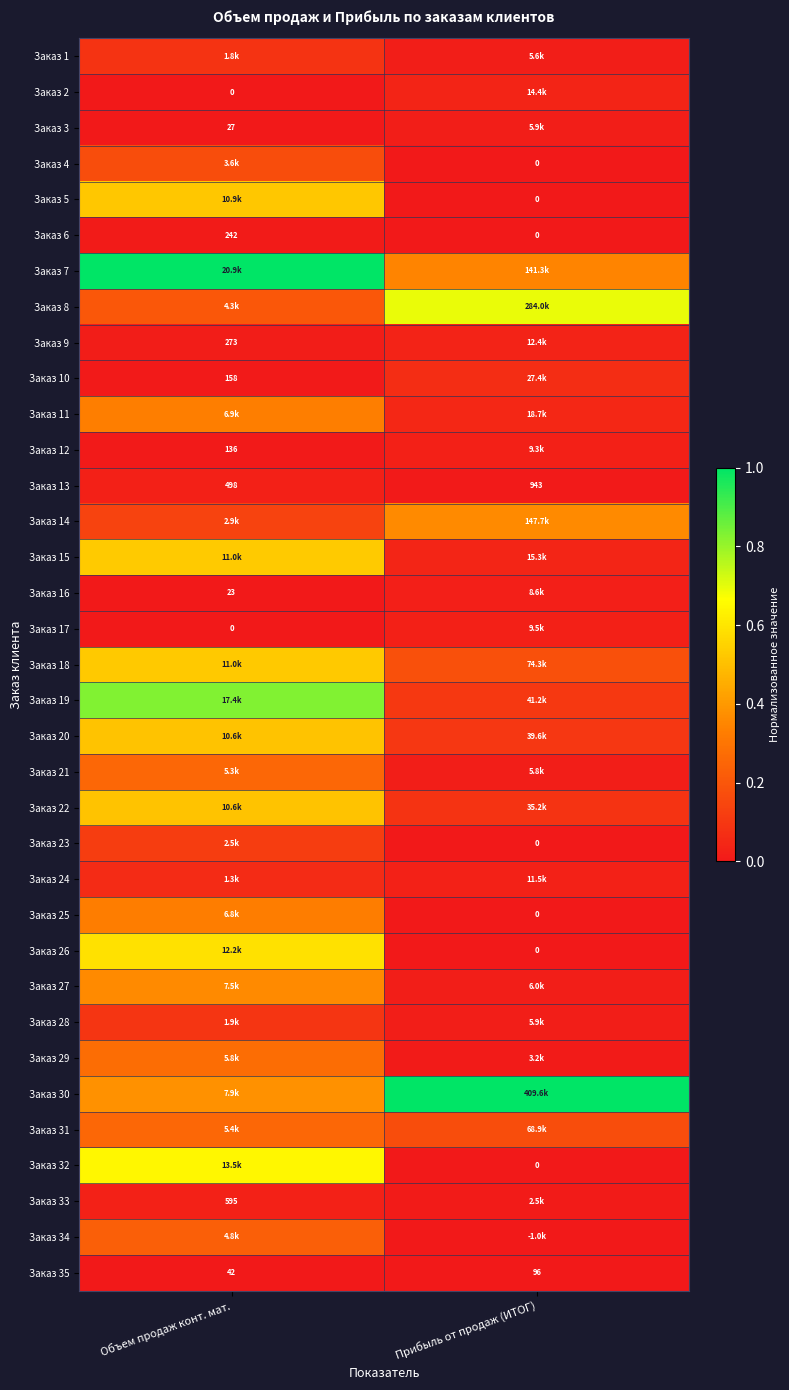

Rank the categories by Заказ 35 value from highest to lowest.

Прибыль от продаж (ИТОГ), Объем продаж конт. мат.